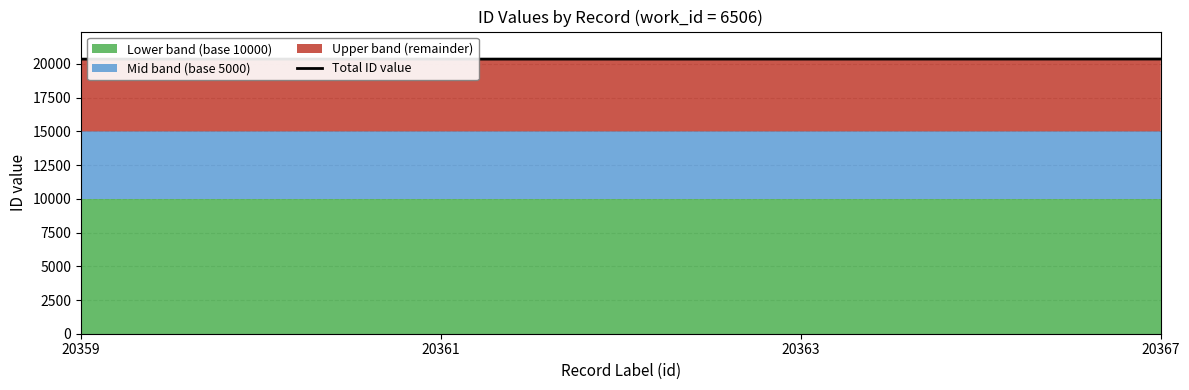

The chart shows a value of 20367 at 20367. True or false?

True